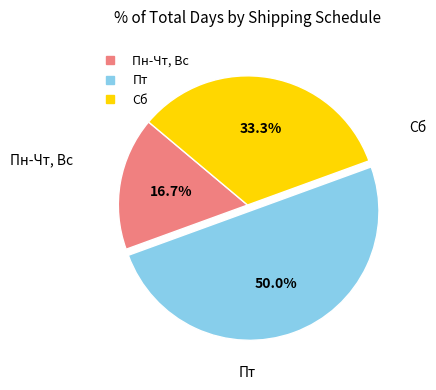

Is Пн-Чт, Вс the majority of the pie?

No